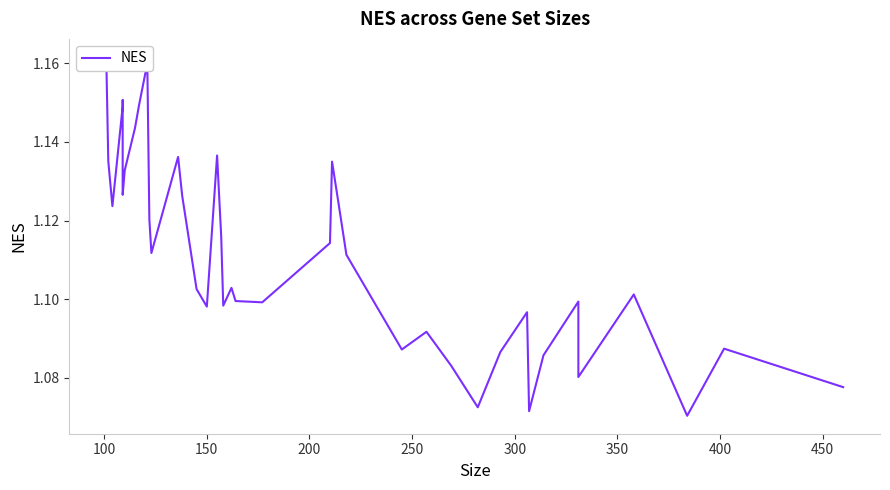

Reading left to right, list all the values displayed in this chart.

1.2	1.1	1.1	1.1	1.2	1.1	1.1	1.1	1.1	1.2	1.1	1.1	1.1	1.1	1.1	1.1	1.1	1.1	1.1	1.1	1.1	1.1	1.1	1.1	1.1	1.1	1.1	1.1	1.1	1.1	1.1	1.1	1.1	1.1	1.1	1.1	1.1	1.1	1.1	1.1